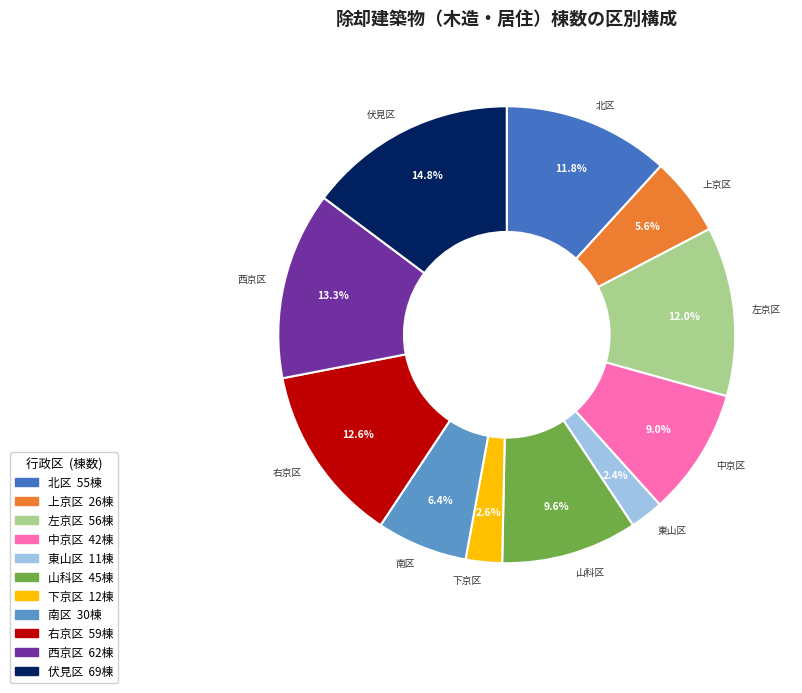

How many segments does this pie chart have?

11